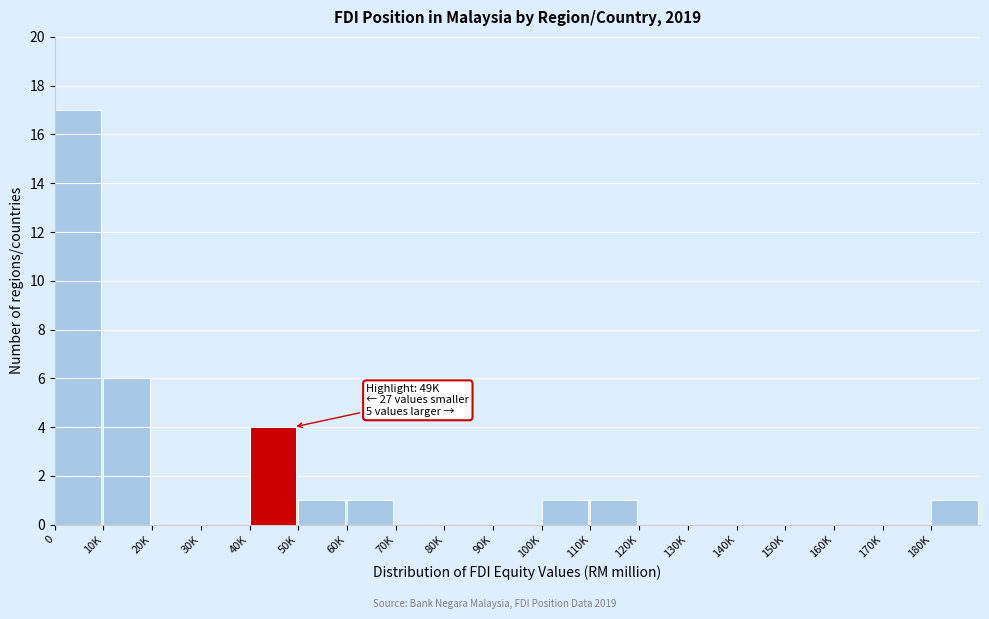

Reading left to right, extract all data points from this chart.

0=17	10K=6	20K=0	30K=0	40K=4	50K=1	60K=1	70K=0	80K=0	90K=0	100K=1	110K=1	120K=0	130K=0	140K=0	150K=0	160K=0	170K=0	180K=1